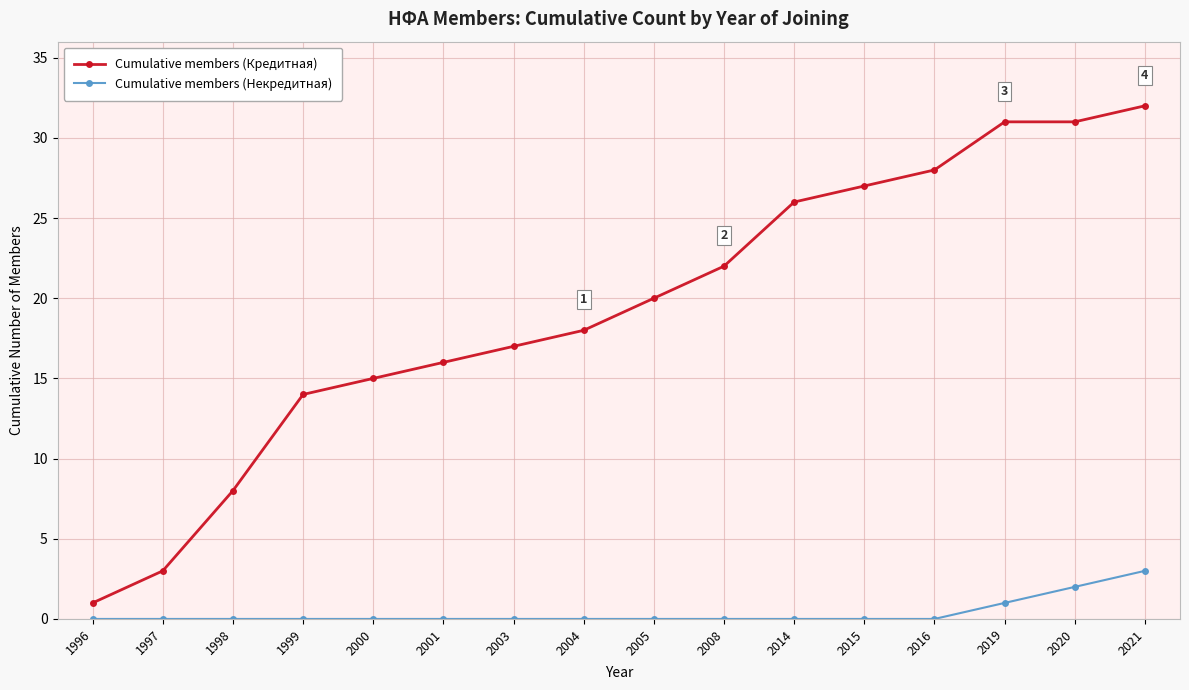

Which category has the highest value in the Cumulative members (Кредитная) series?

2021